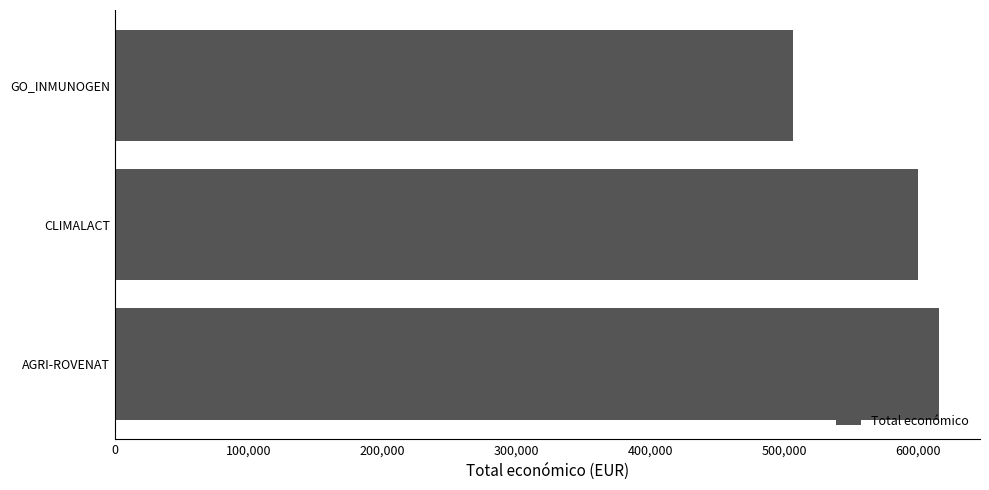

Is it true that the value at AGRI-ROVENAT is 1026538?

False